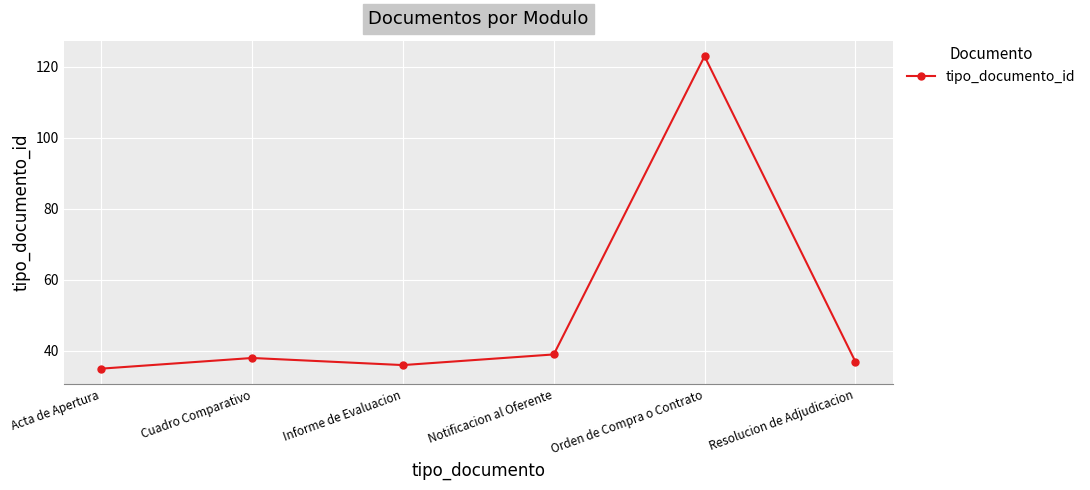

What is the minimum value shown in the chart?

35